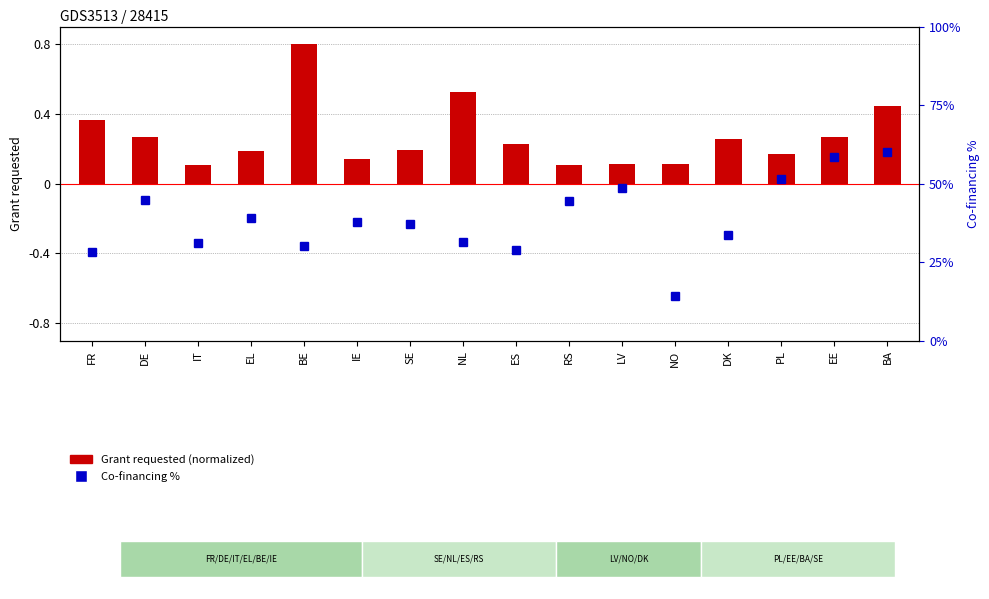

List the series in order of their overall mean, highest first.

Co-financing %, Grant requested (normalized)